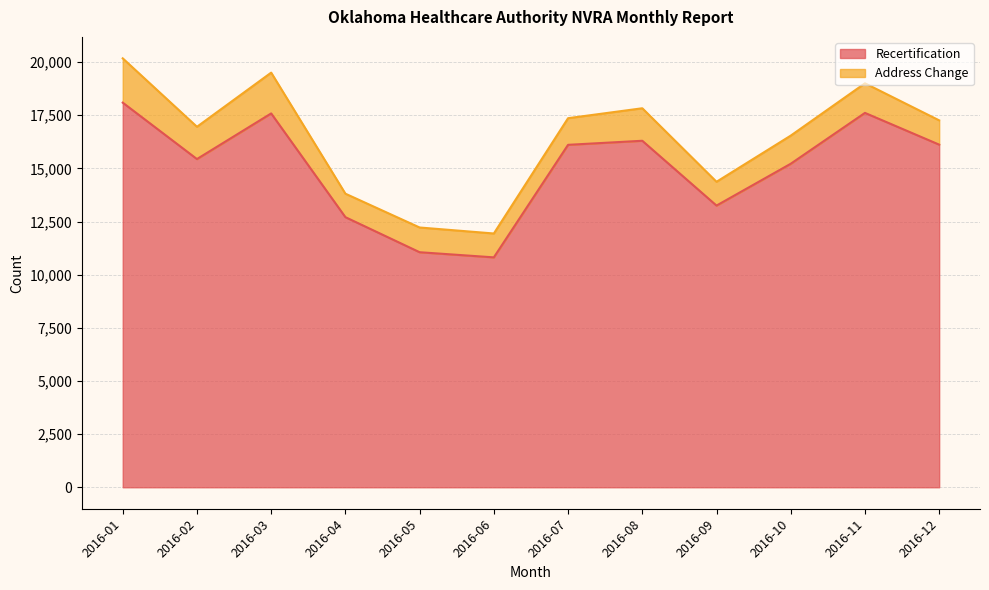

List the labels in order of value, largest first.

2016-01, 2016-11, 2016-03, 2016-08, 2016-12, 2016-07, 2016-02, 2016-10, 2016-09, 2016-04, 2016-05, 2016-06